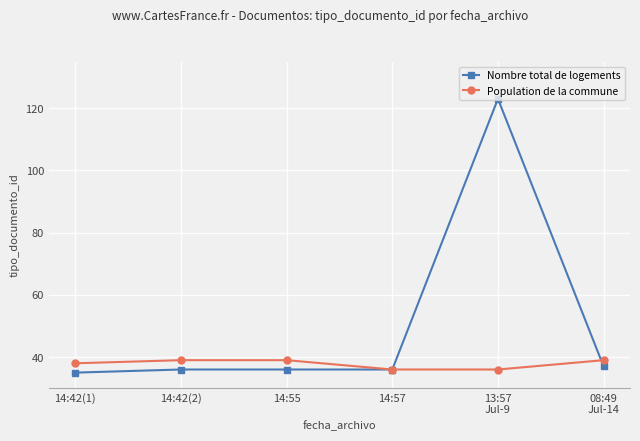

The value of Nombre total de logements at 14:55 is 60. True or false?

False